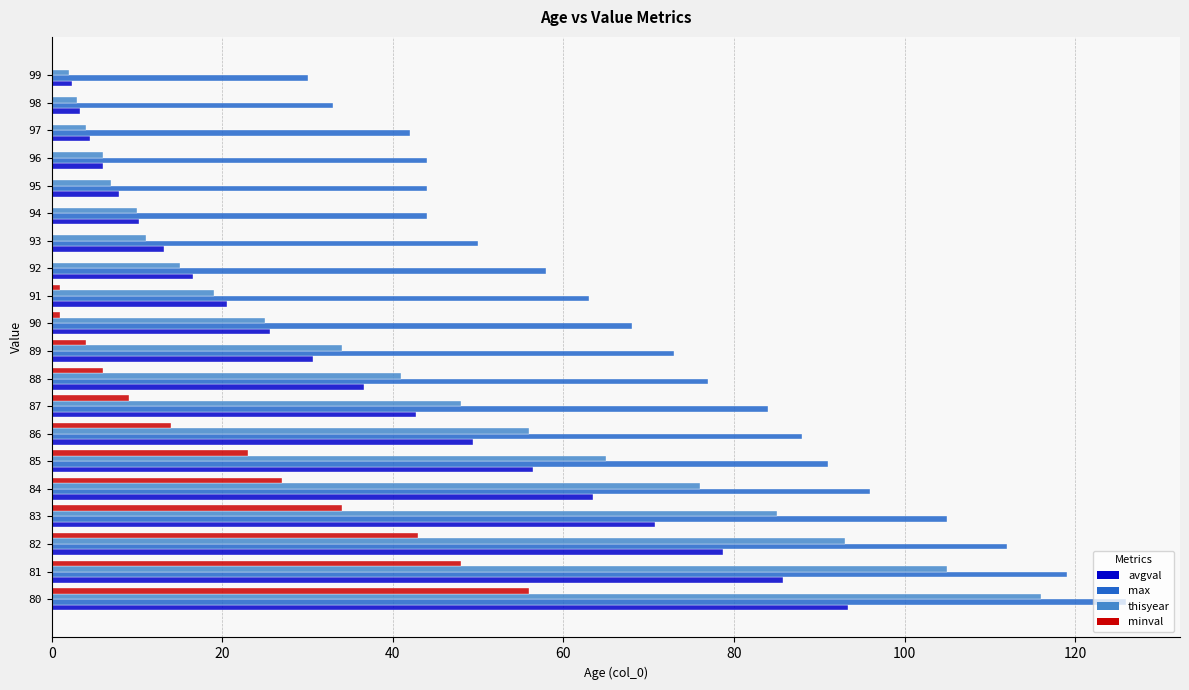

How many data points in avgval are above 30?

10